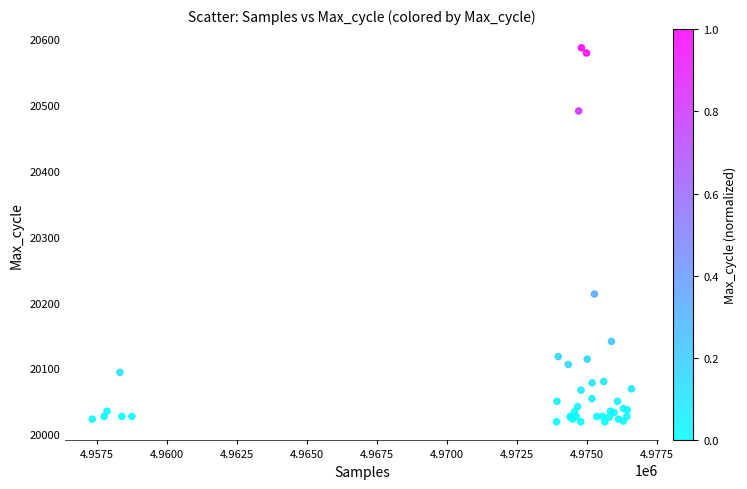

What Y value in the scatter plot is closest to 20303?

20213